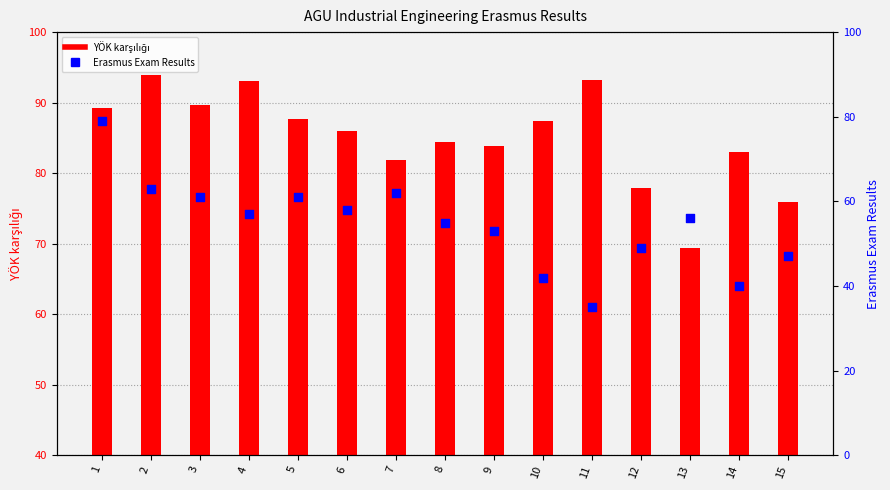

Which series has the widest spread of Y values?

Erasmus Exam Results